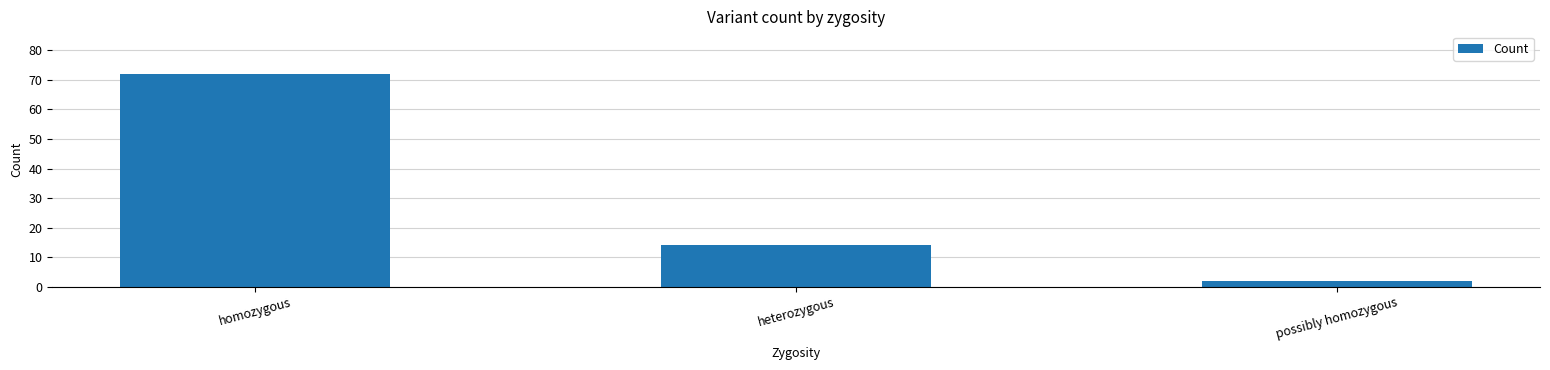

List the labels in order of value, largest first.

homozygous, heterozygous, possibly homozygous